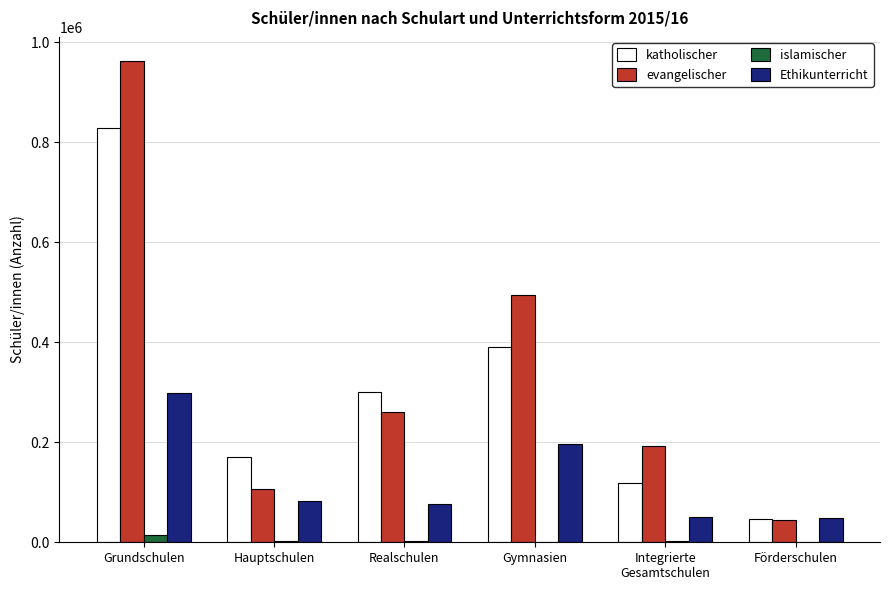

The evangelischer series shows 193146 at Integrierte
Gesamtschulen. True or false?

True